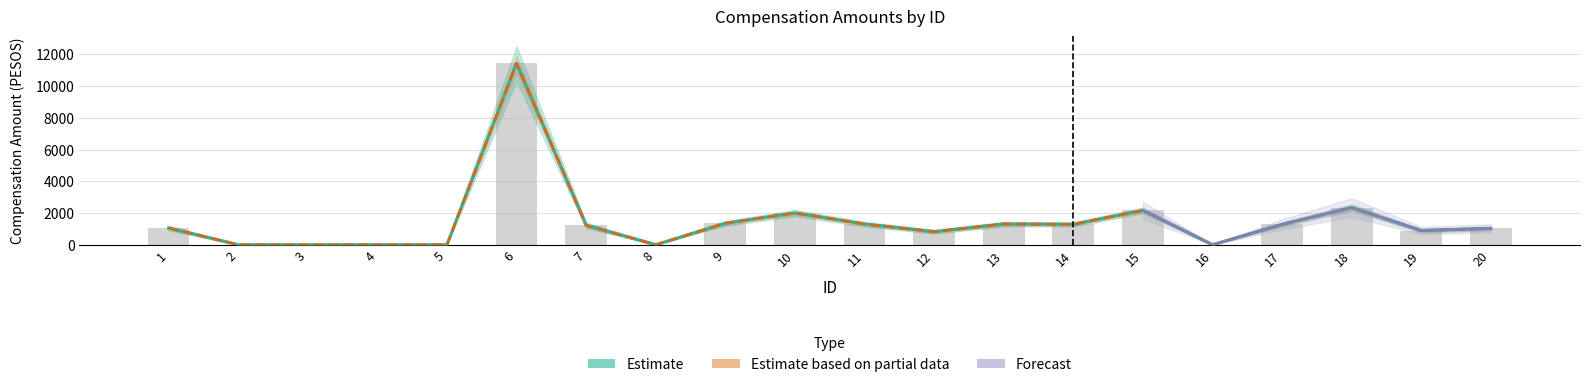

Reading right to left, list all the values displayed in this chart.

Monto bruto: 1032.7	897.5	2340.4	1286.0	0.0	2166.9	1291.0	1308.9	827.0	1305.7	2006.5	1354.1	0.0	1229.3	11427.6	0.0	0.0	0.0	0.0	1059.5
Monto neto: 1032.7	897.5	2340.4	1286.0	0.0	2166.9	1291.0	1308.9	827.0	1305.7	2006.5	1354.1	0.0	1229.3	11427.6	0.0	0.0	0.0	0.0	1059.5
Bruto upper: 1032.7	897.5	2340.4	1286.0	0.0	2166.9	1291.0	1308.9	827.0	1305.7	2006.5	1354.1	0.0	1229.3	11427.6	0.0	0.0	0.0	0.0	1059.5